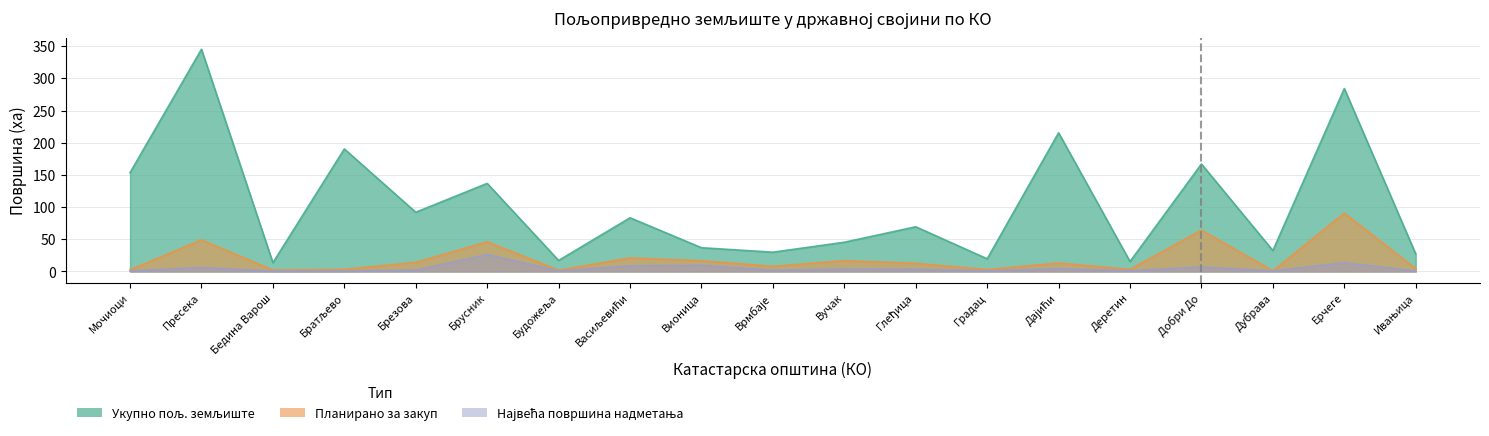

Where is Укупно пољ. земљиште nearest to the value 179?

Братљево